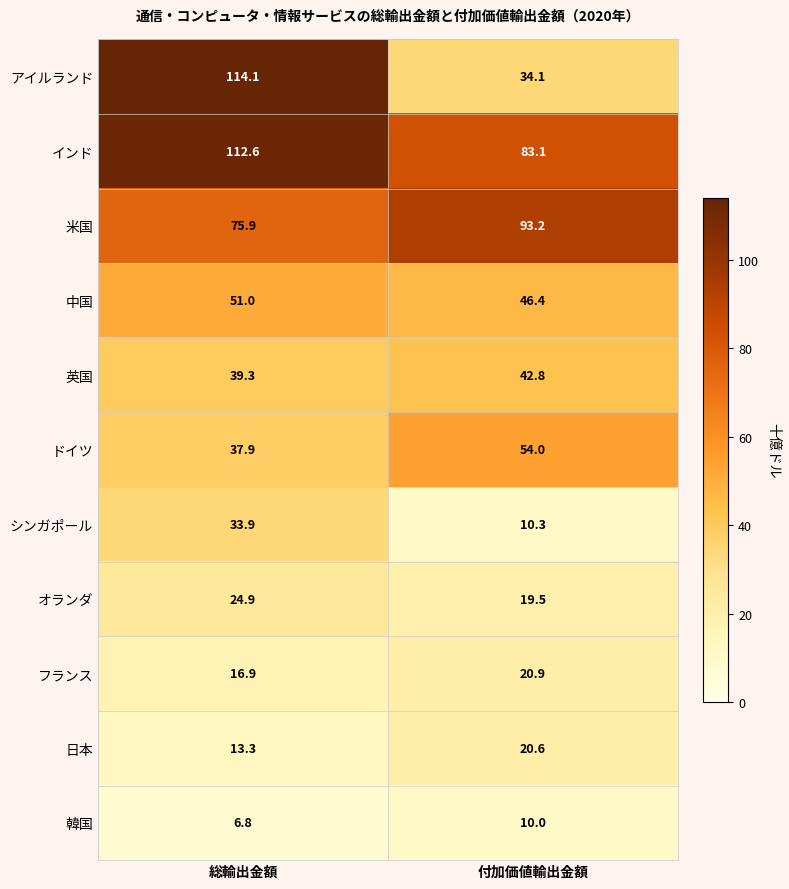

What is the total value across all series at 付加価値輸出金額?

434.9